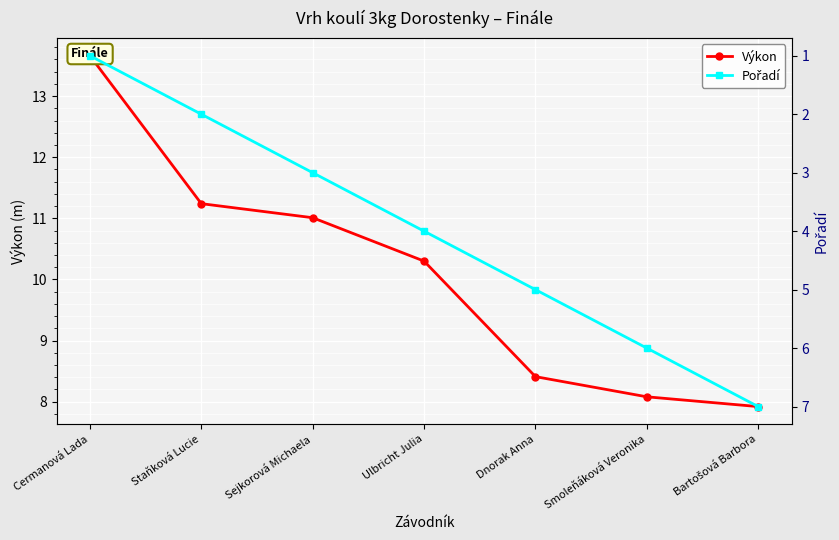

How many categories are shown in the chart?

7